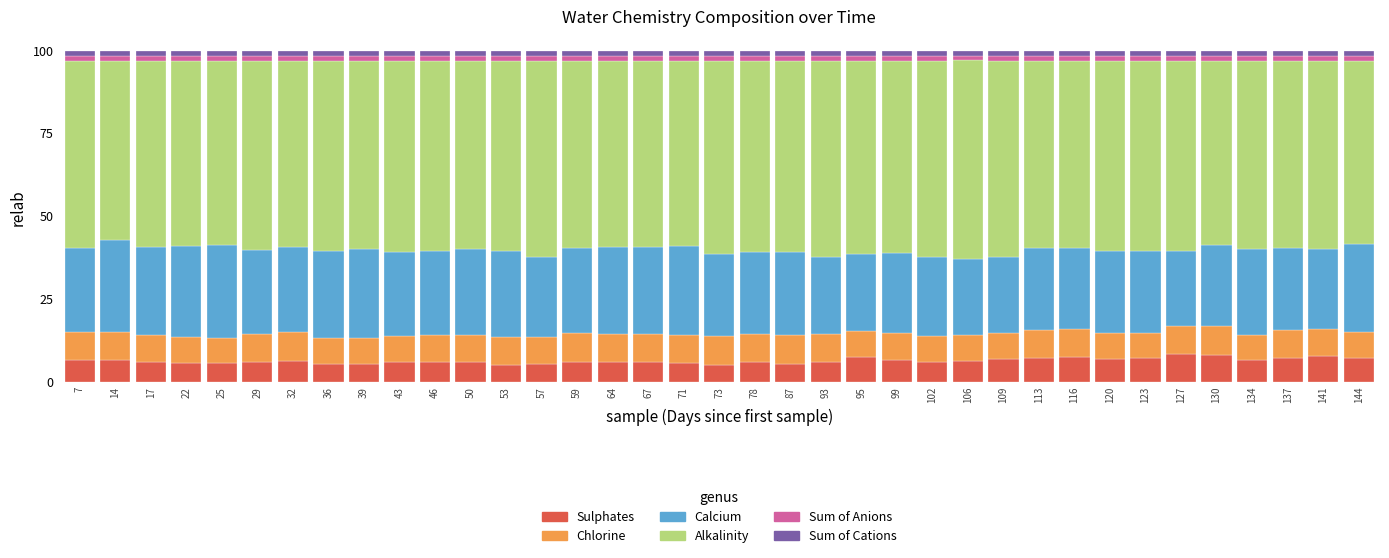

What is the maximum value for Sulphates?

8.4